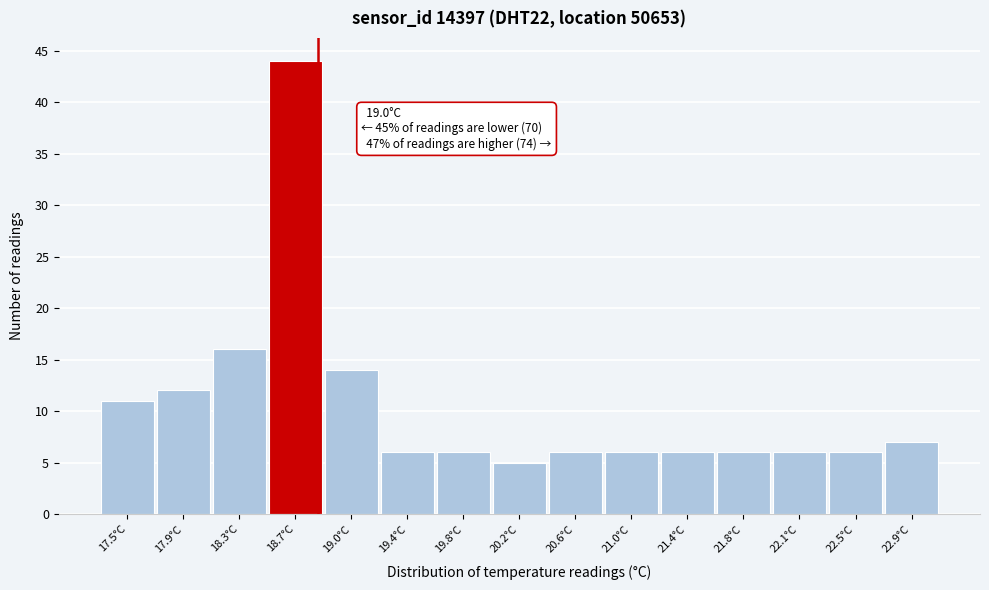

Reading left to right, what are all the values shown in this chart?

11	12	16	44	14	6	6	5	6	6	6	6	6	6	7